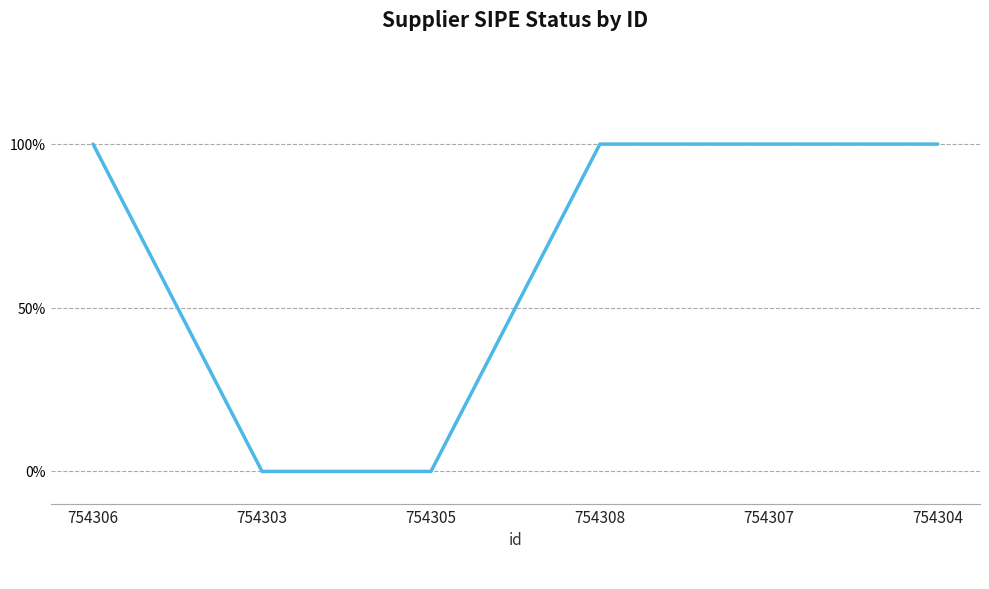

Which category has the highest value across all series?

754306